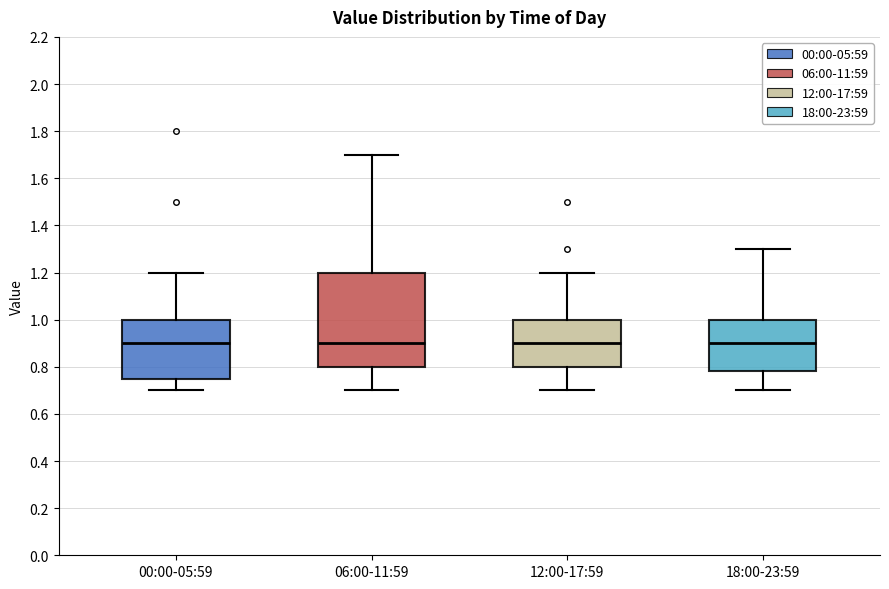

Where is the upper edge of the box for 18:00-23:59 on the y-axis? The values are not printed on the chart, so give them approximately, as read against the axis.

1.00